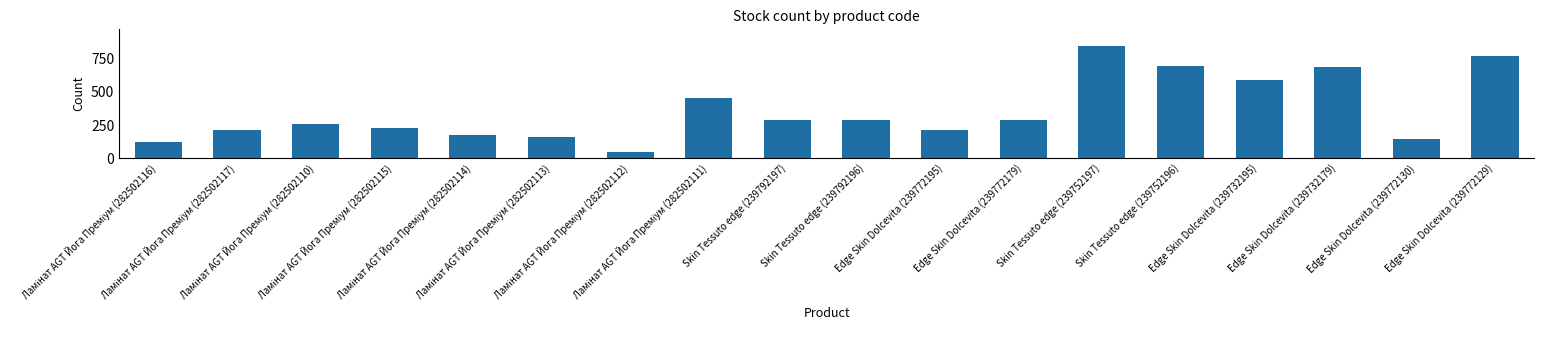

What is the difference between the second highest and second lowest values?

648